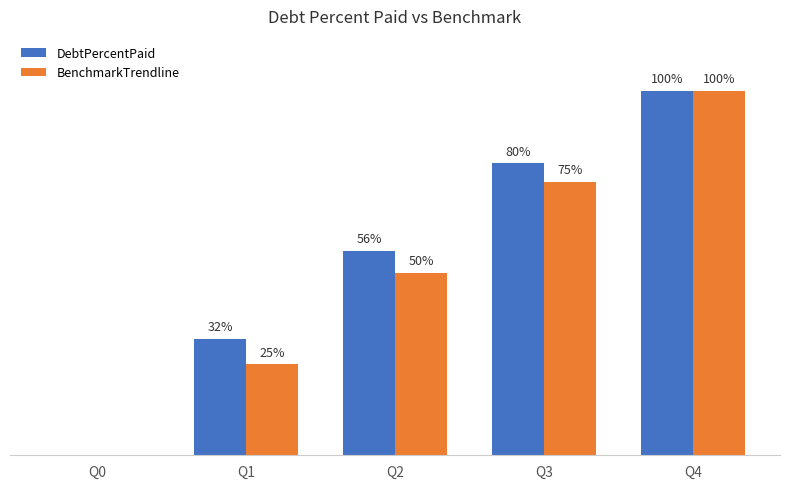

At which category is the sum across all series the highest?

Q4